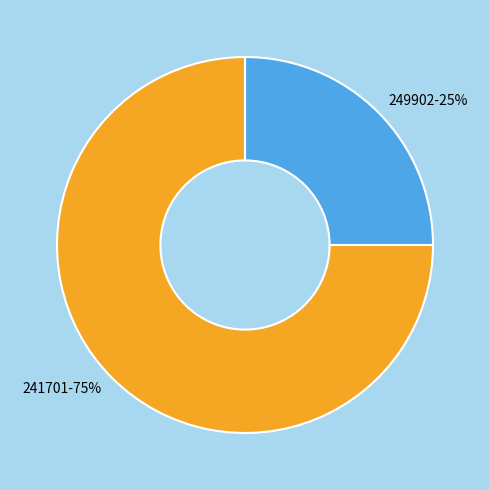

Rank the categories by value from lowest to highest.

249902, 241701